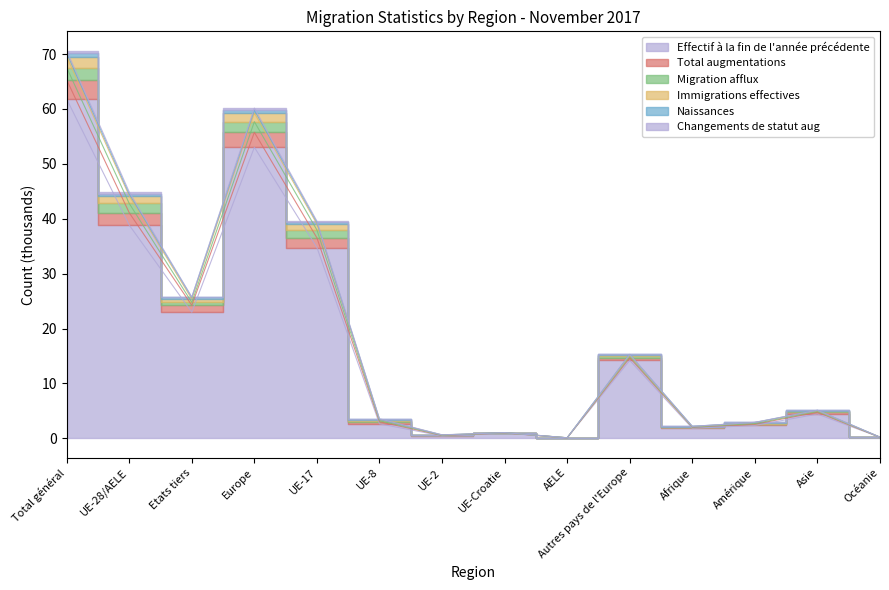

Where is the first local maximum for Effectif à la fin de l'année précédente?

Europe